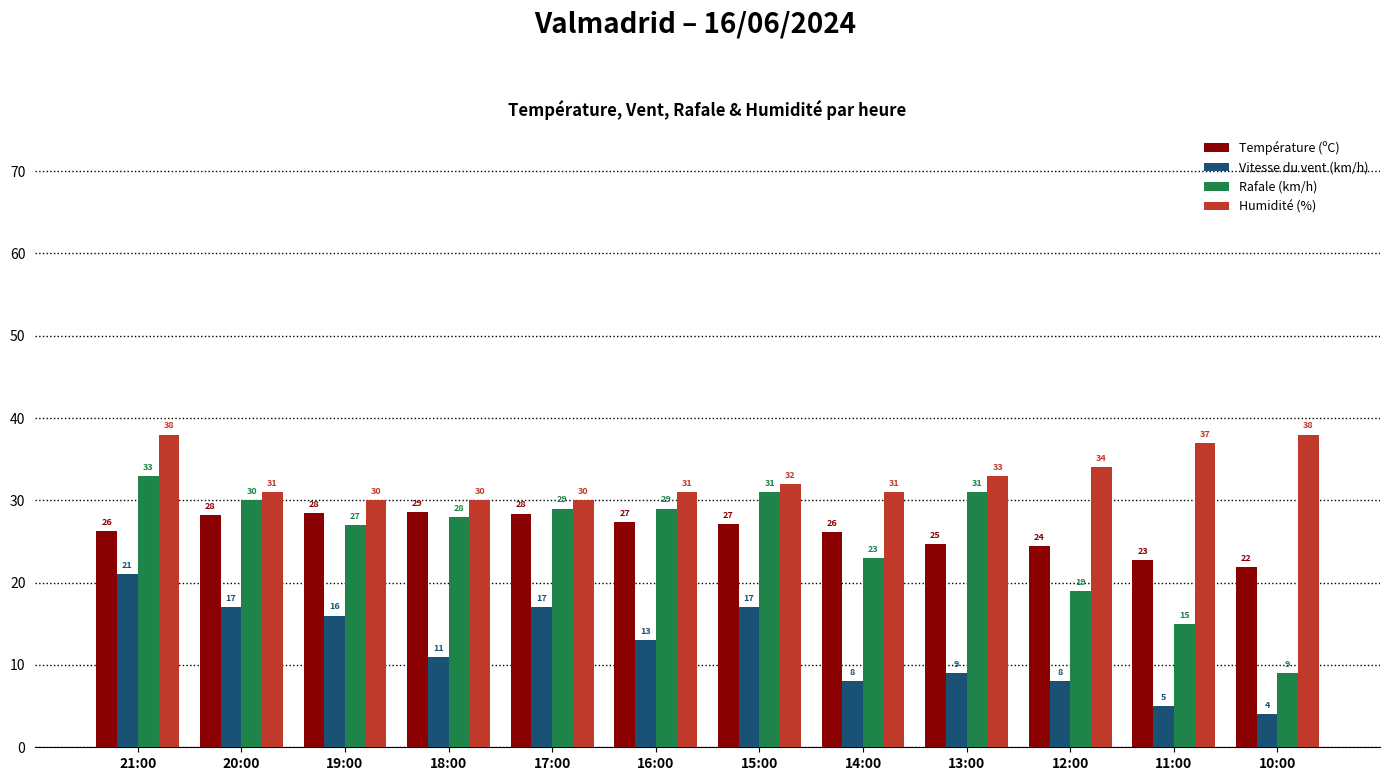

Read the Rafale (km/h) value at 15:00.

31.0